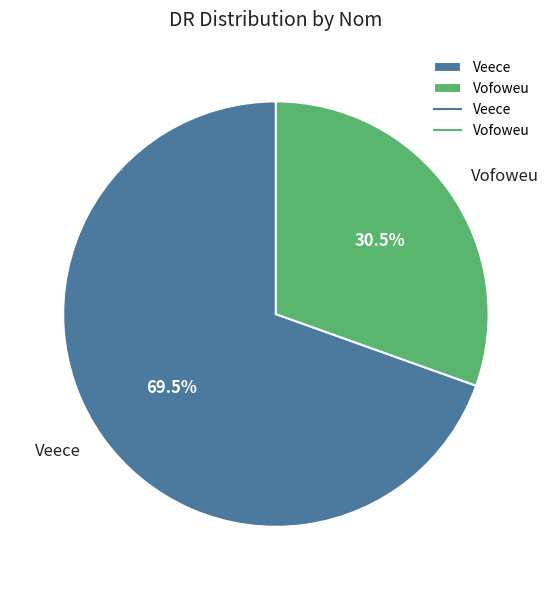

Approximately how many times larger is the value at Veece compared to Vofoweu?

2.3